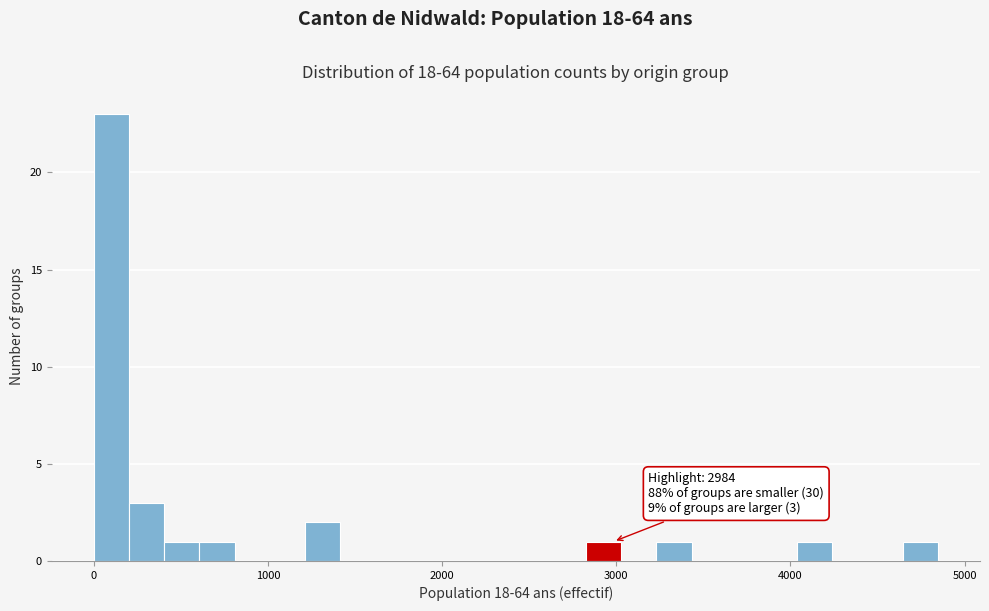

Around what value on the x-axis is the tallest bar? Give the approximate position of its centre, as read against the axis.

100